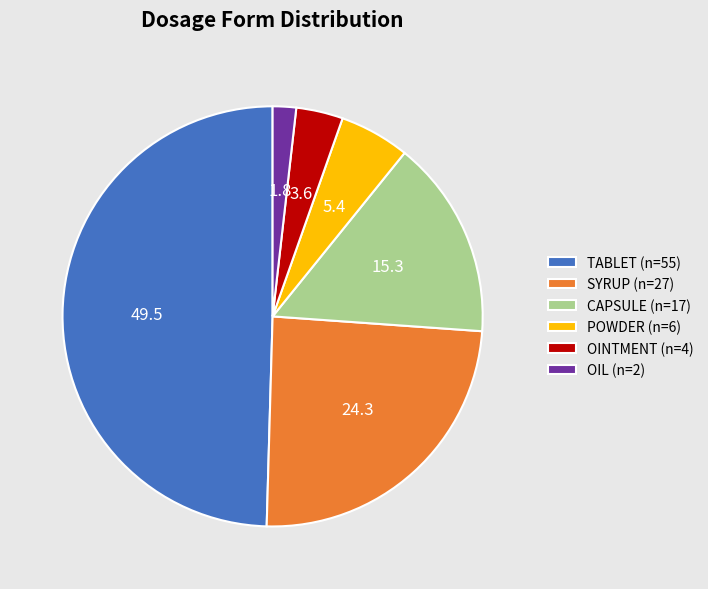

Does CAPSULE (n=17) account for over 50% of the chart?

No